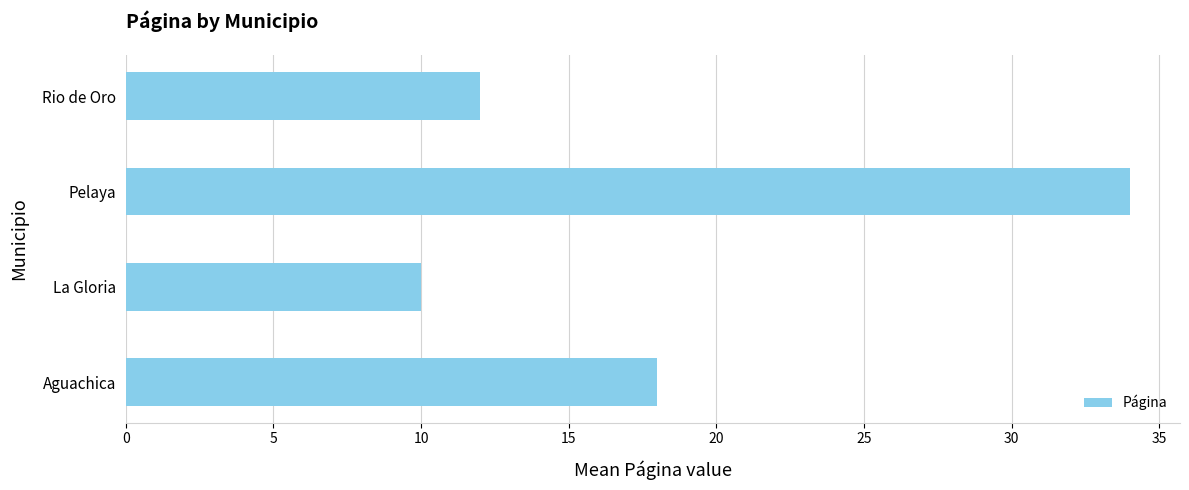

Are the bars horizontal?

Yes